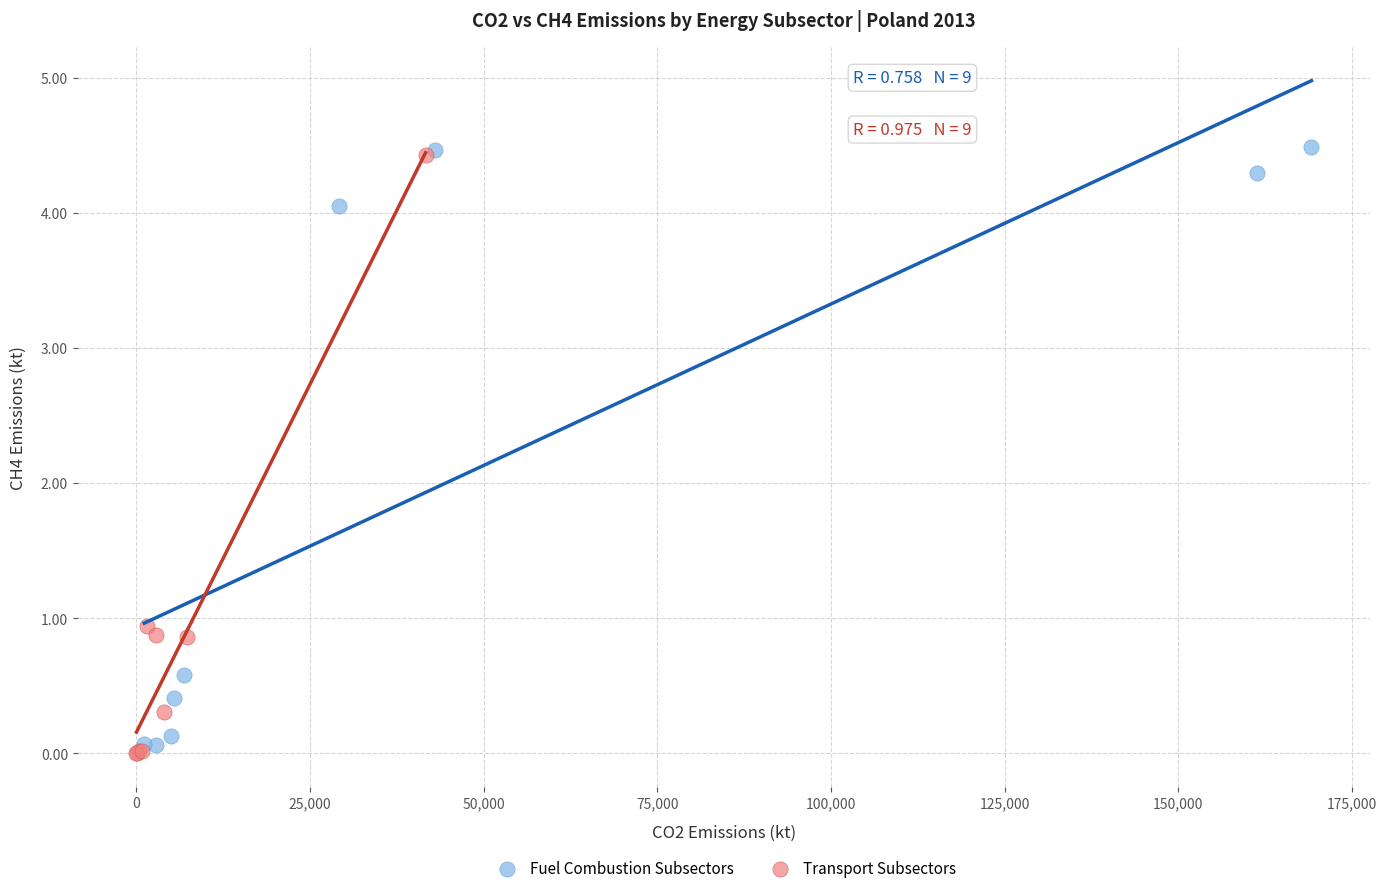

What are all the series names shown in the legend?

Fuel Combustion Subsectors, Transport Subsectors